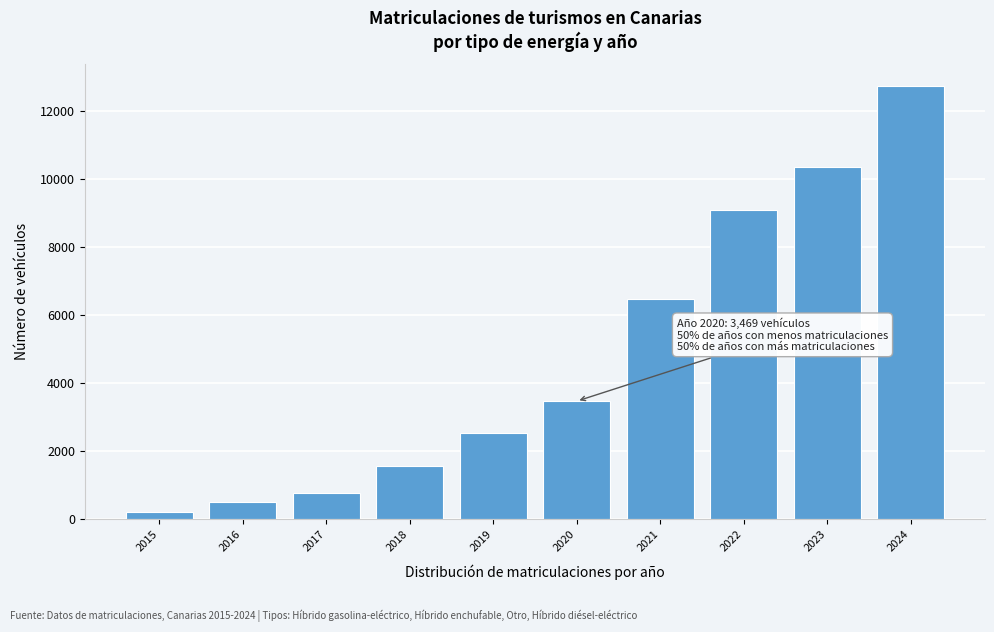

Reading left to right, extract all data points from this chart.

191	495	762	1547	2540	3469	6471	9100	10353	12752